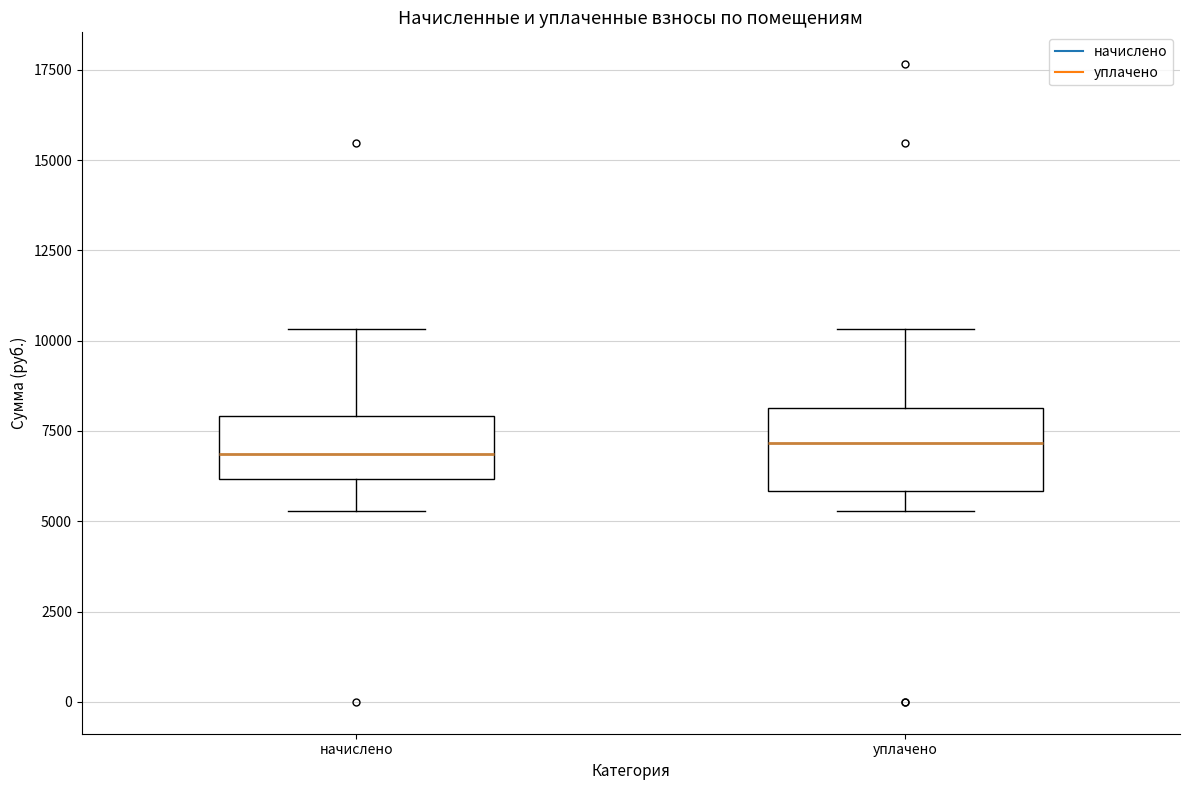

Reading left to right, read every box against the y-axis: the position of its median line, the range the box covers, and the ends of its whiskers. The values are not printed on the chart, so give them approximately, as read against the axis.

начислено: median 7000, box 6000 to 8000, whiskers 5500 to 10500
уплачено: median 7000, box 6000 to 8000, whiskers 5500 to 10500